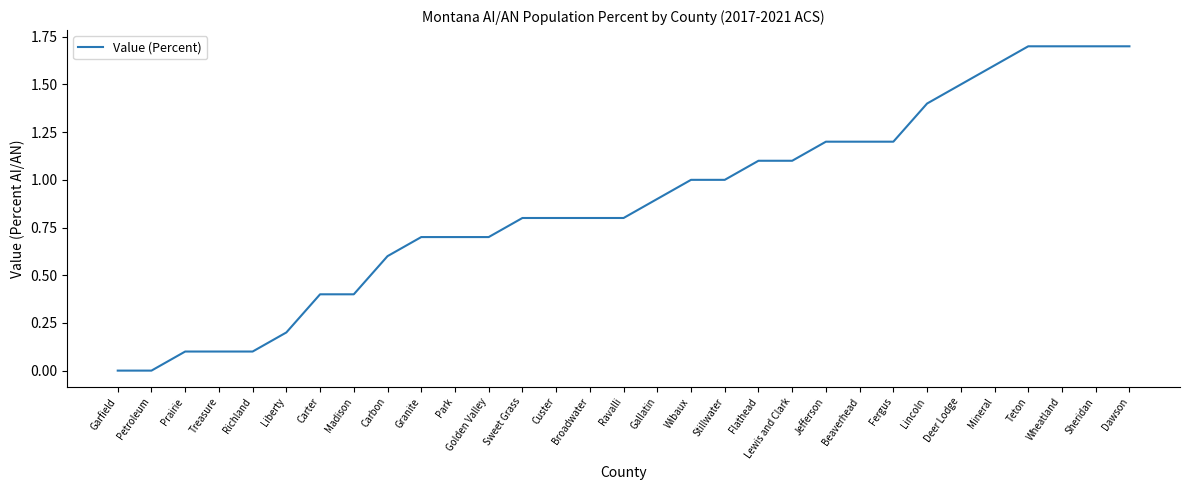

Reading right to left, list all the values displayed in this chart.

Dawson=1.7	Sheridan=1.7	Wheatland=1.7	Teton=1.7	Mineral=1.6	Deer Lodge=1.5	Lincoln=1.4	Fergus=1.2	Beaverhead=1.2	Jefferson=1.2	Lewis and Clark=1.1	Flathead=1.1	Stillwater=1.0	Wibaux=1.0	Gallatin=0.9	Ravalli=0.8	Broadwater=0.8	Custer=0.8	Sweet Grass=0.8	Golden Valley=0.7	Park=0.7	Granite=0.7	Carbon=0.6	Madison=0.4	Carter=0.4	Liberty=0.2	Richland=0.1	Treasure=0.1	Prairie=0.1	Petroleum=0.0	Garfield=0.0